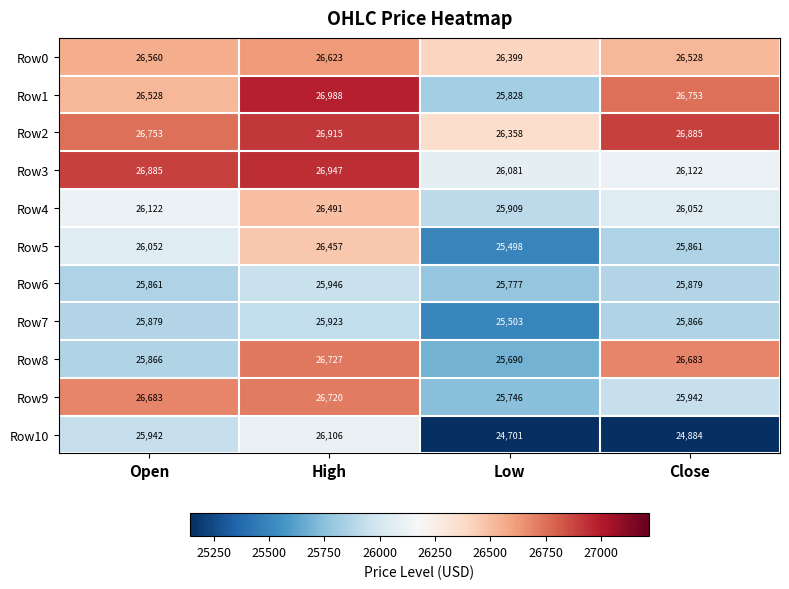

What is the total value across all series at Low?

283490